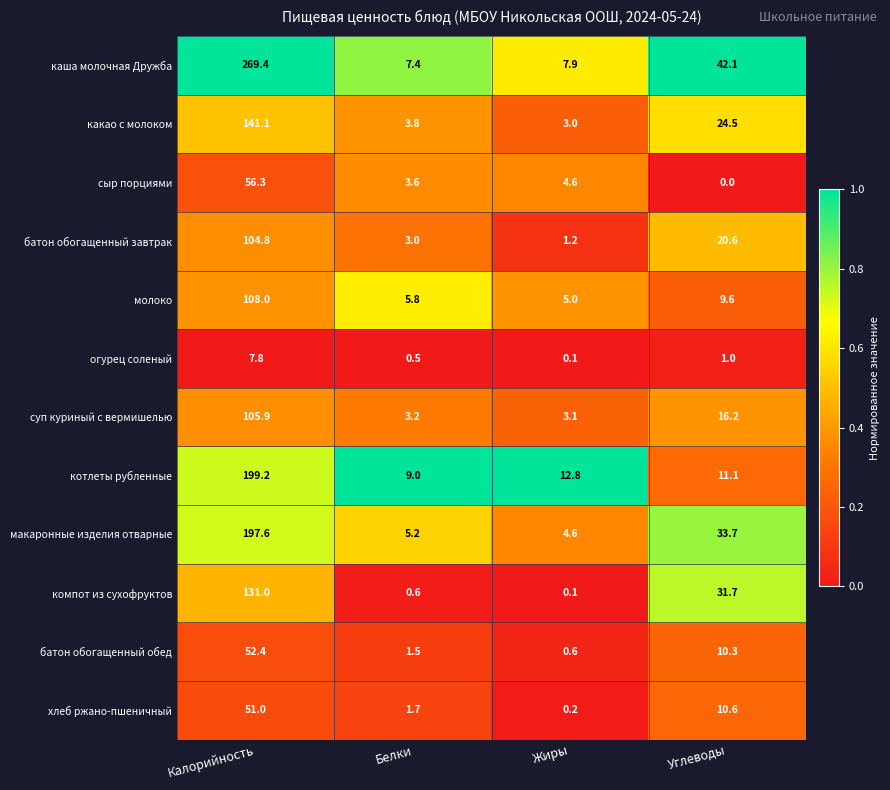

Where does the батон обогащенный обед series first go above 10?

Калорийность